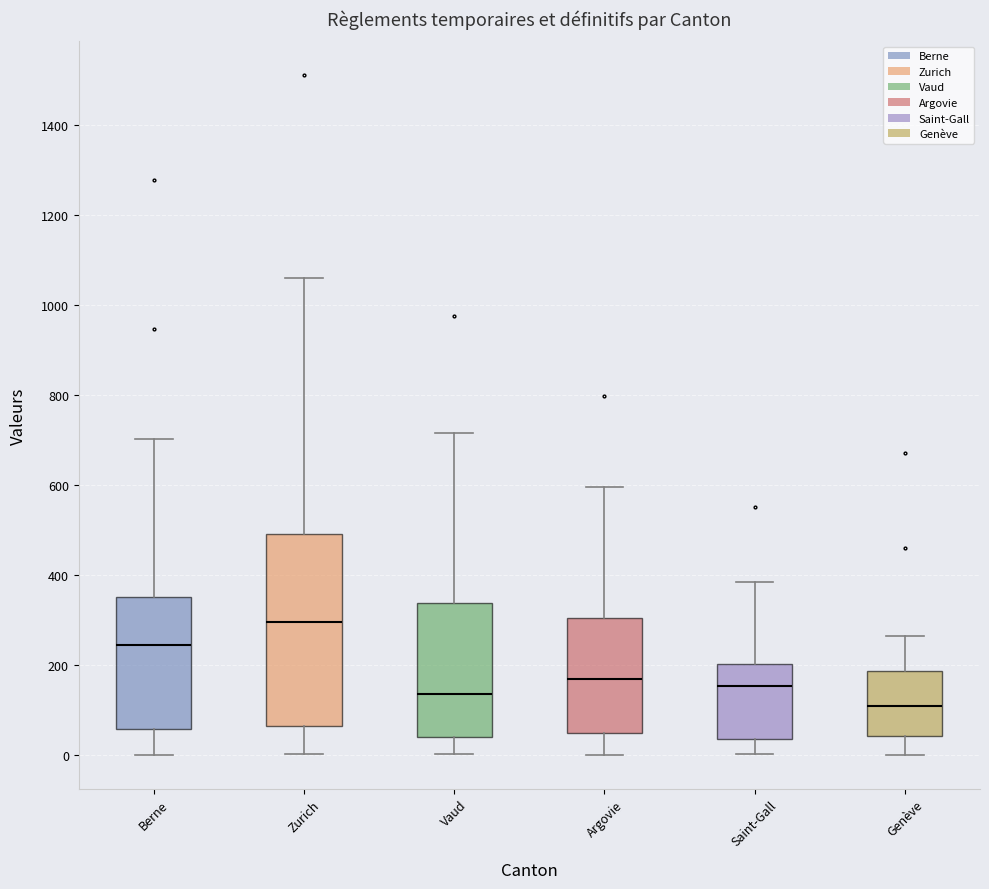

Comparing the boxes themselves (not the whiskers), which one is the tallest?

Zurich